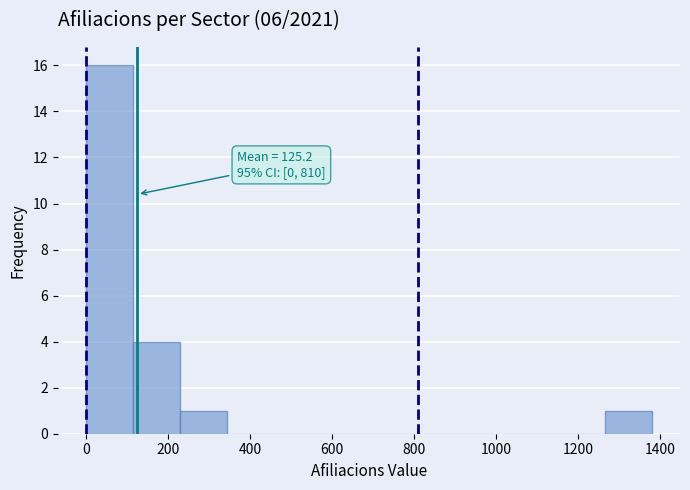

Over which range of the x-axis is the bar tallest?

0 to 115